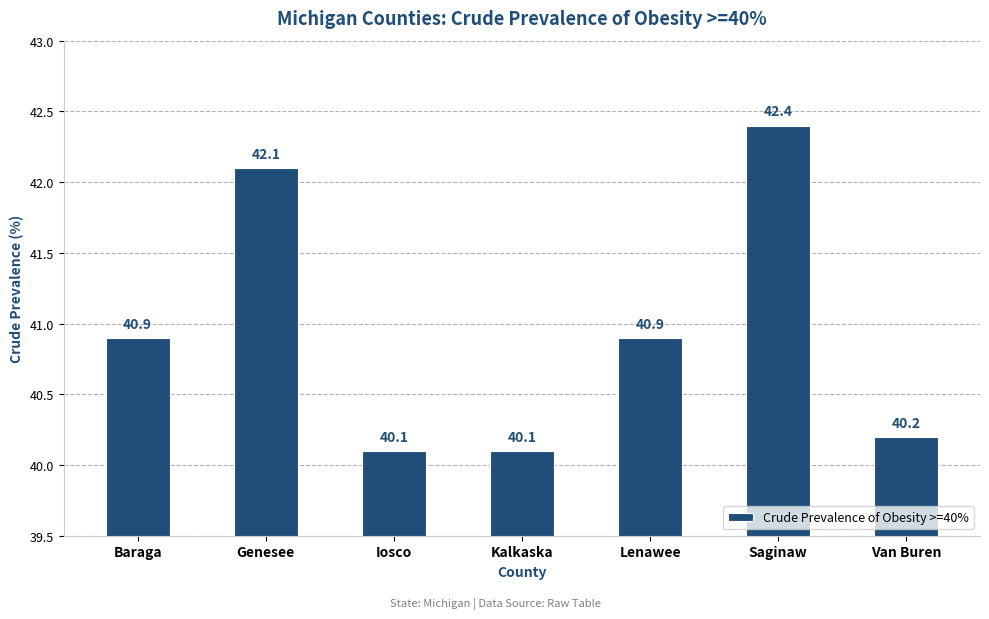

What is the label of the 1st bar from the left?

Baraga